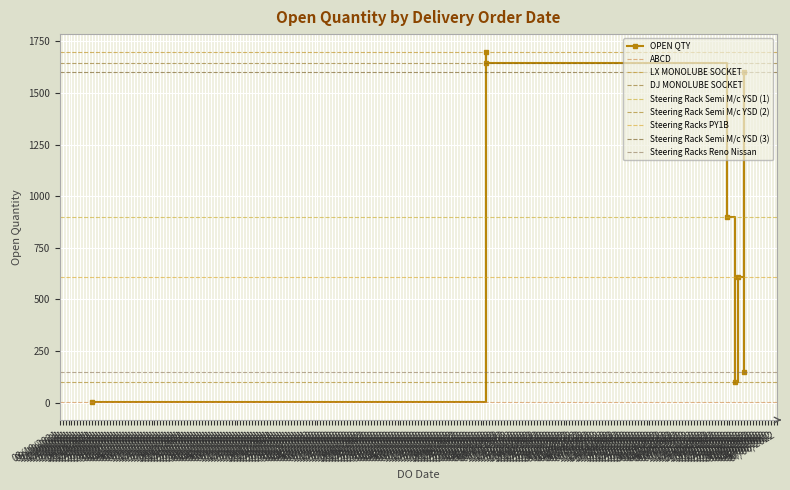

How many data points are less than 900?

4